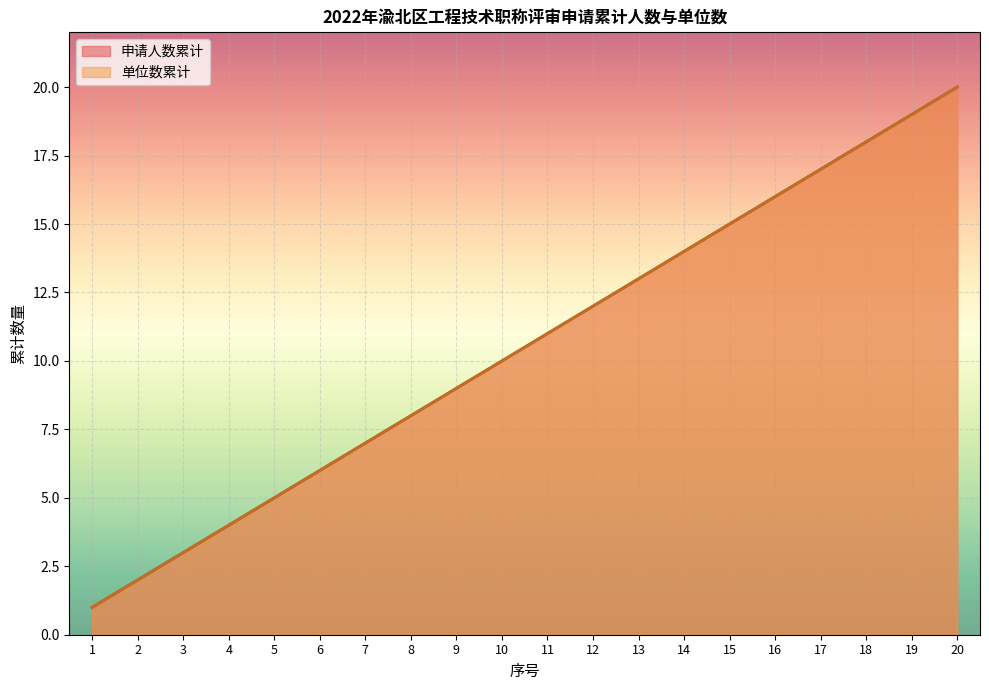

How many data points in 单位数累计 are less than 11?

10